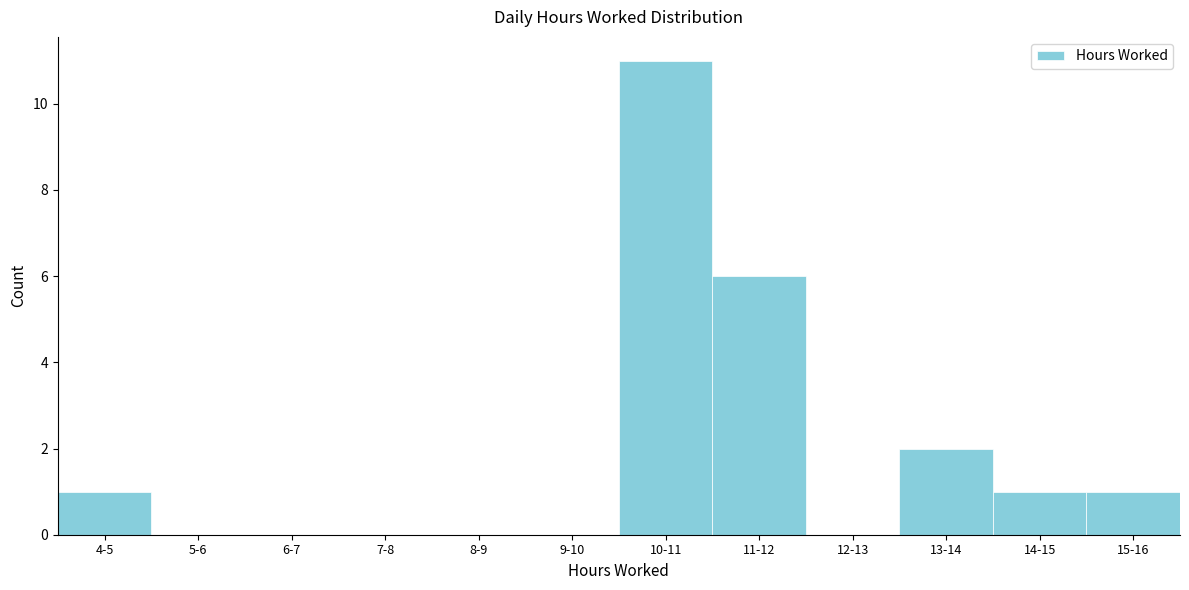

Reading right to left, what are all the values shown in this chart?

15-16=1	14-15=1	13-14=2	12-13=0	11-12=6	10-11=11	9-10=0	8-9=0	7-8=0	6-7=0	5-6=0	4-5=1